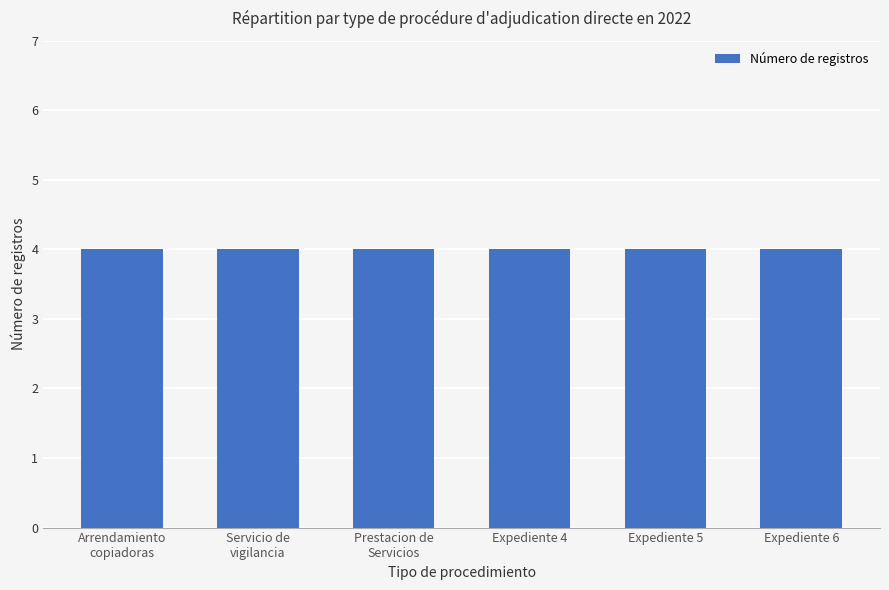

Where is the data nearest to the value 3?

Prestacion de Servicios